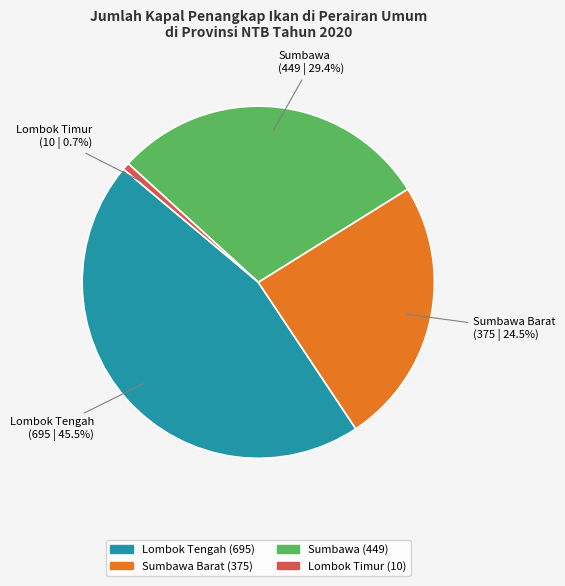

Does any single category account for the majority?

No